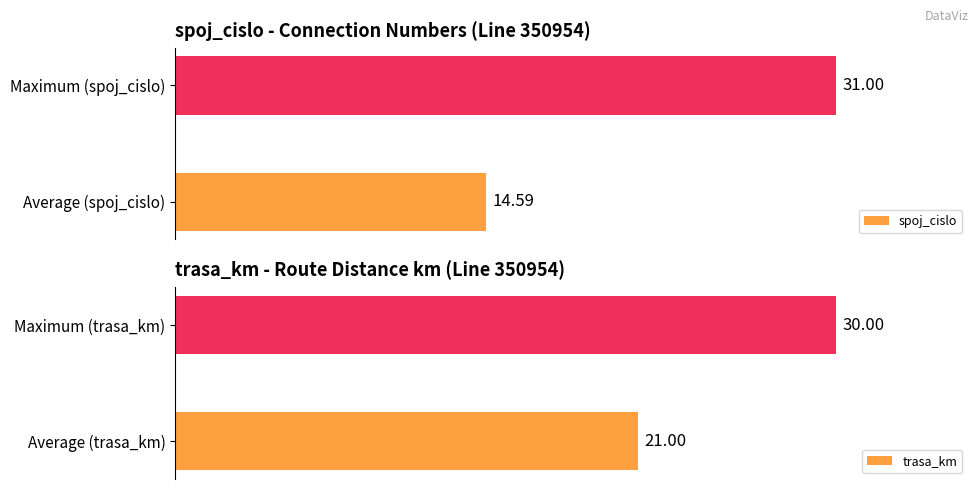

Which series changed the most between 0 and 1?

spoj_cislo